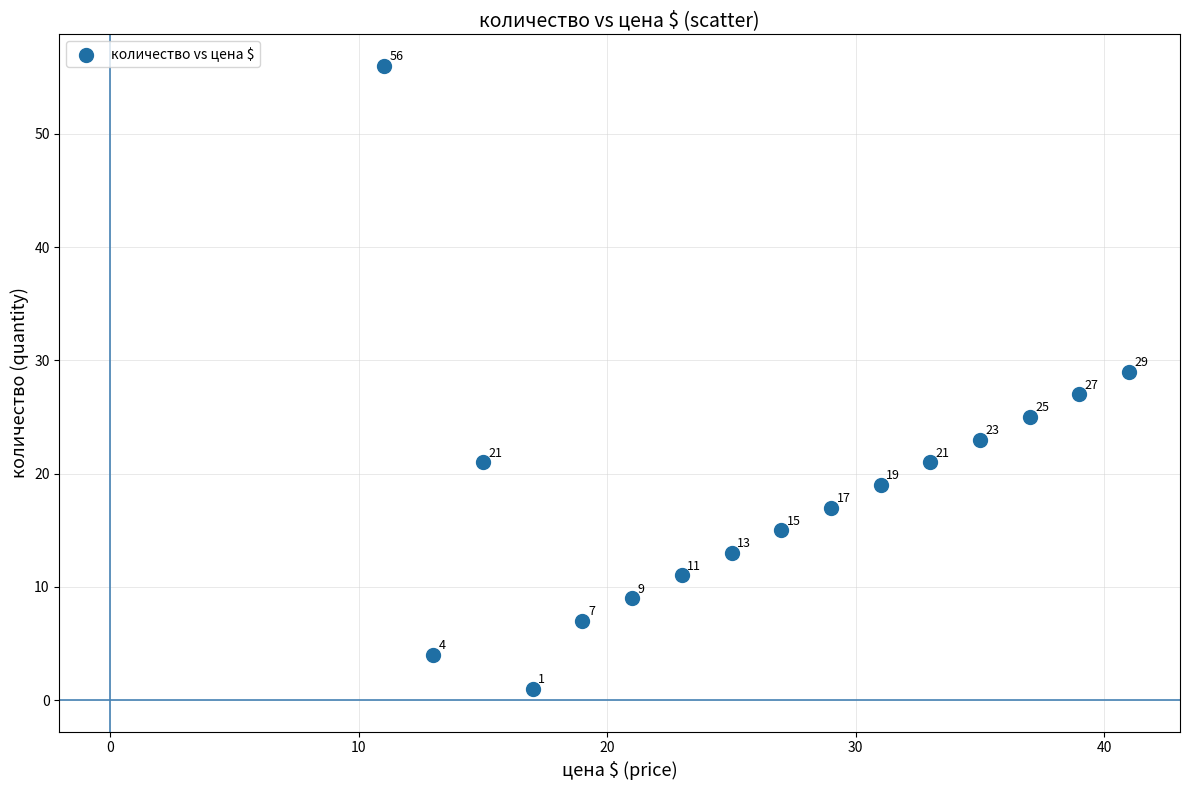

What is the range of X values (max minus min)?

30